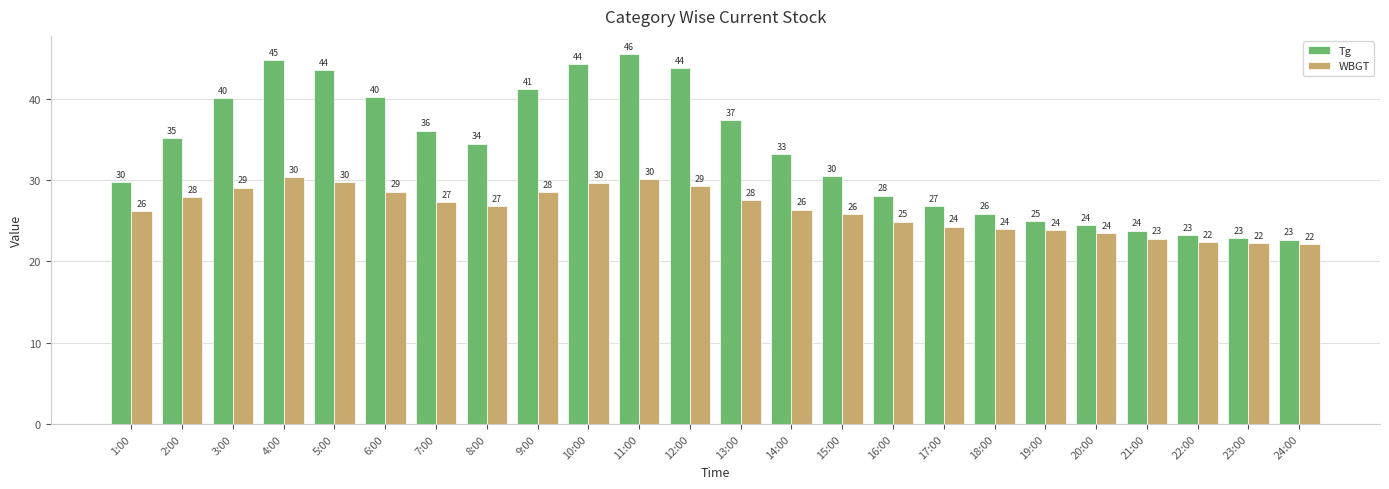

What is the difference between the highest and lowest values at 16:00?

3.2